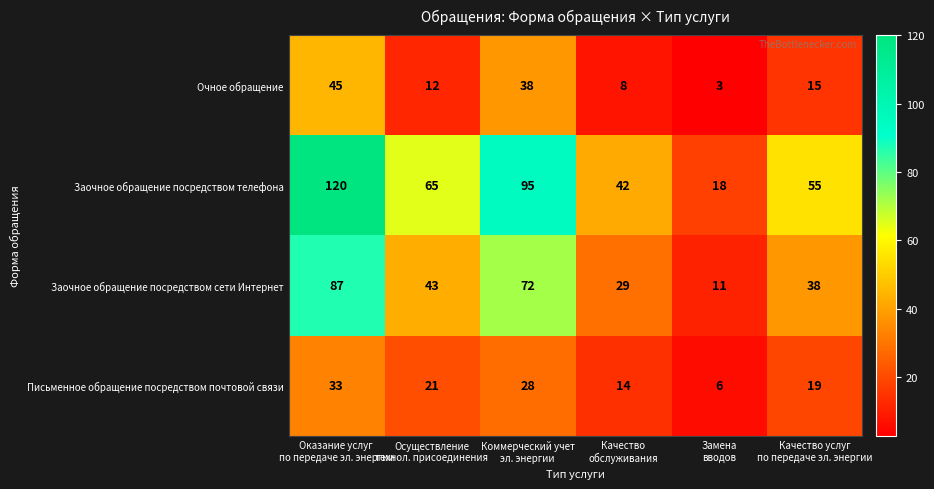

How many Письменное обращение посредством почтовой связи values are between 14 and 28?

4